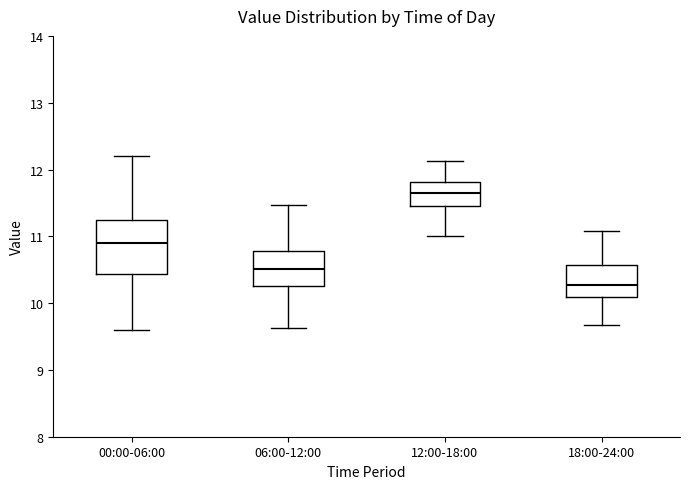

Reading left to right, transcribe this box plot: for each box, give where its median line is, the range the box spans, and where its two whiskers end, as read against the y-axis. The values are not printed on the chart, so give them approximately, as read against the axis.

00:00-06:00: median 10.9, box 10.4 to 11.2, whiskers 9.6 to 12.2
06:00-12:00: median 10.5, box 10.3 to 10.8, whiskers 9.6 to 11.5
12:00-18:00: median 11.7, box 11.4 to 11.8, whiskers 11.0 to 12.1
18:00-24:00: median 10.3, box 10.1 to 10.6, whiskers 9.7 to 11.1